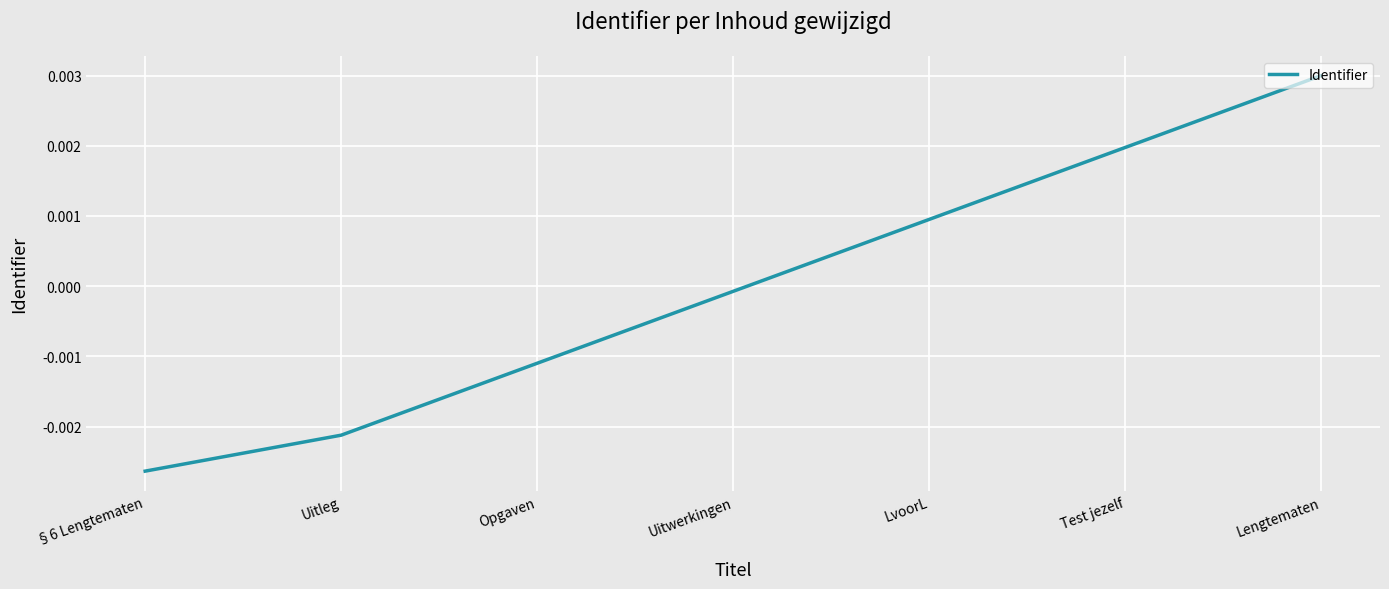

Rank the categories by value from highest to lowest.

Lengtematen, Test jezelf, LvoorL, Uitwerkingen, Opgaven, Uitleg, §6 Lengtematen